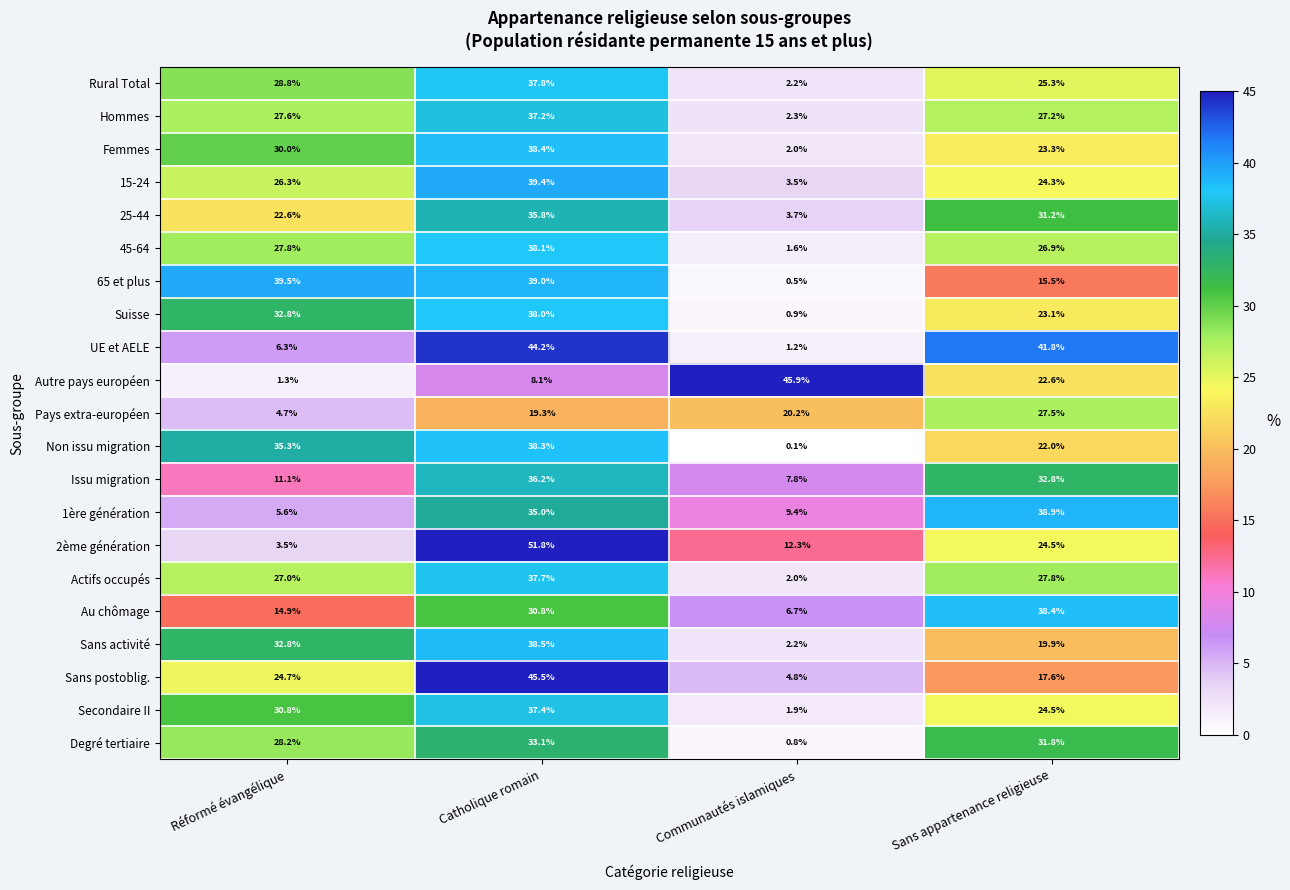

Where is UE et AELE nearest to the value 22?

Réformé évangélique